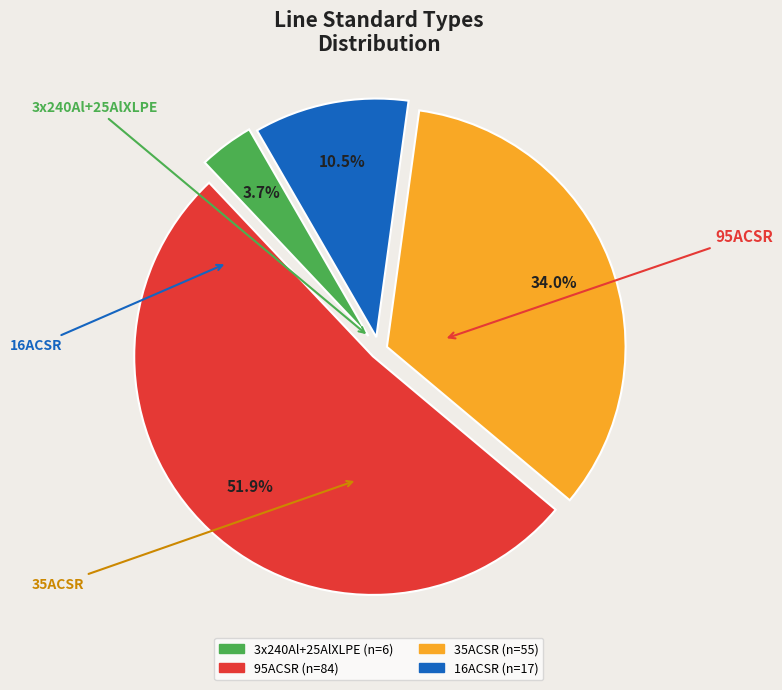

Is there a majority slice in this chart?

Yes